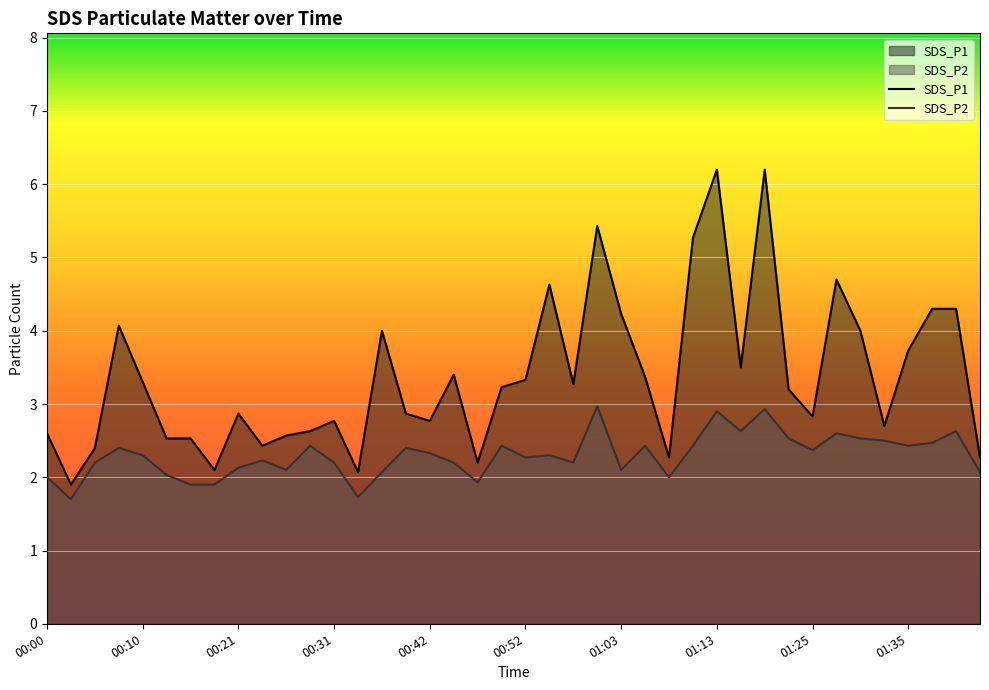

What is the maximum value for SDS_P2?

3.0